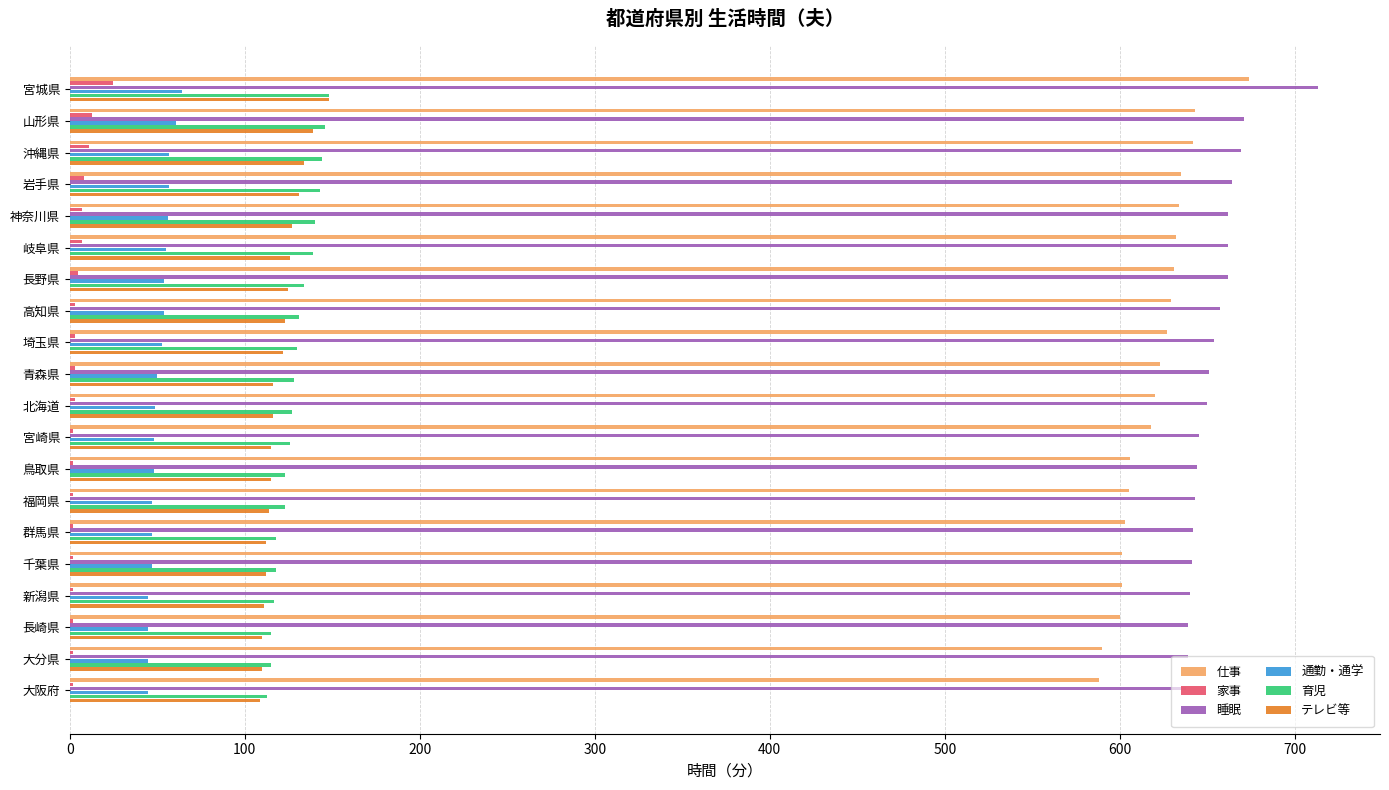

What is the sum of all 育児 values?

2578